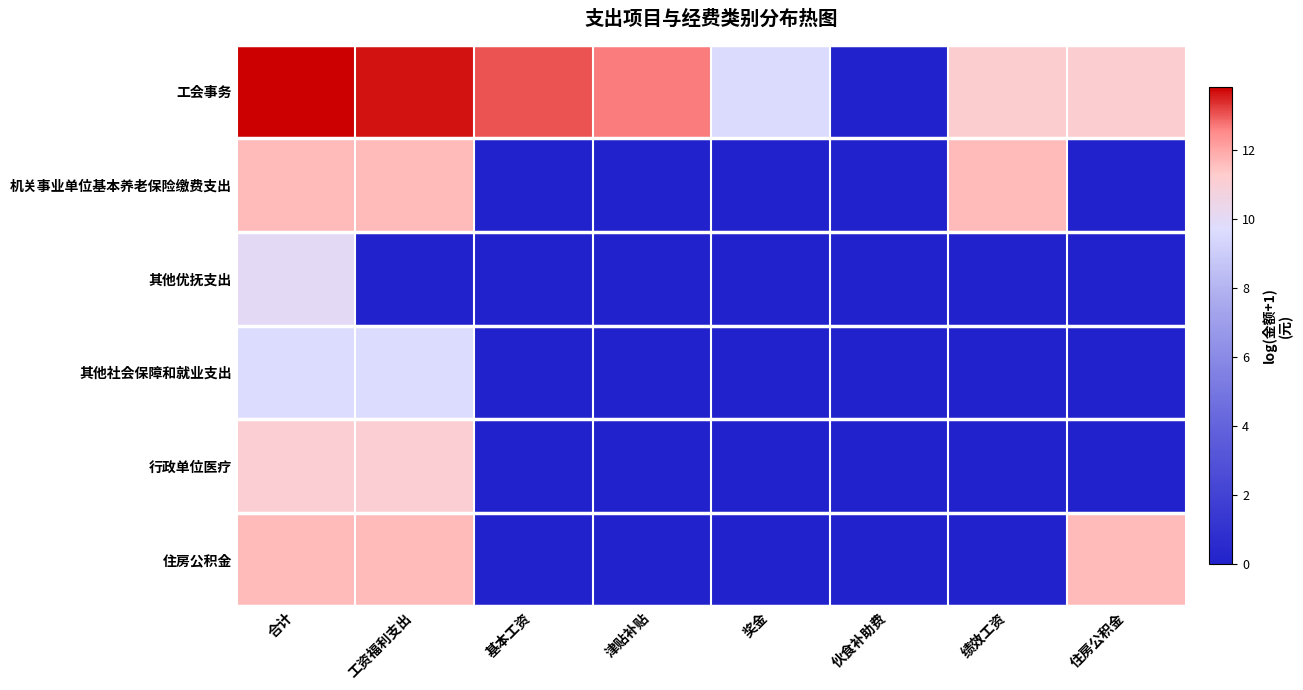

What is the difference between the highest and lowest values at 绩效工资?

11.7